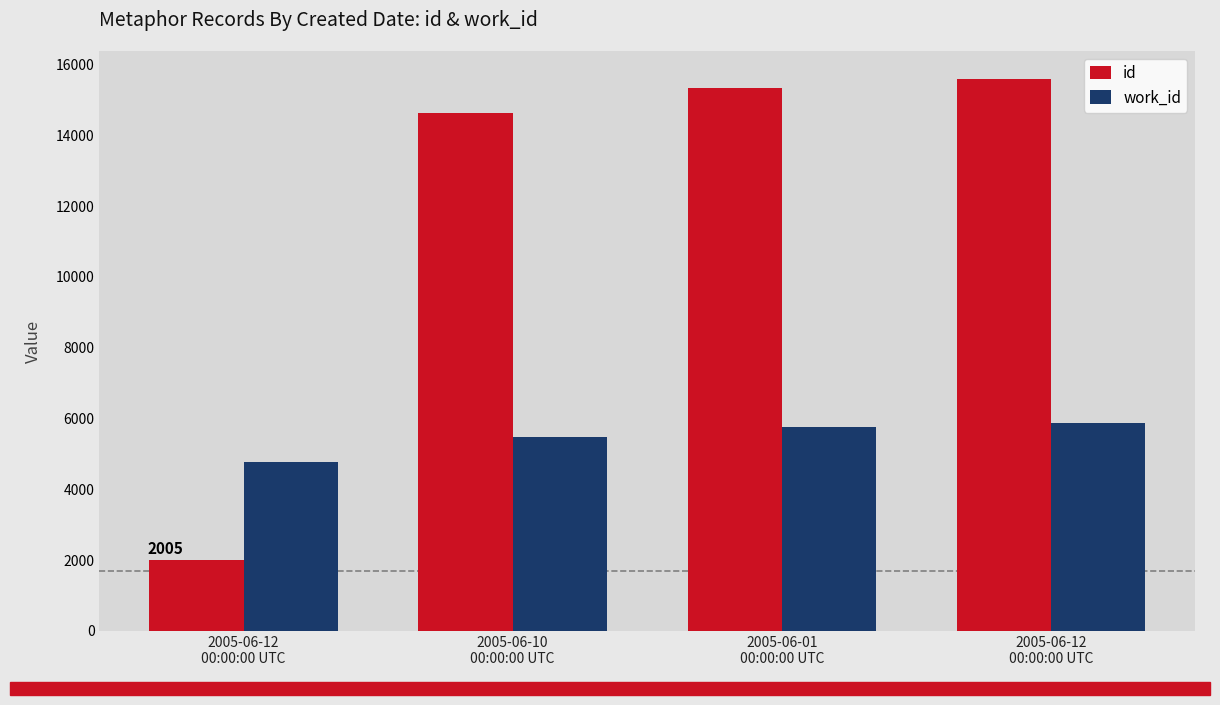

How many data points does each series have?

4